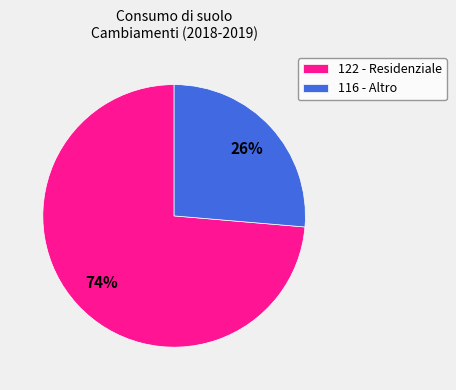

The 122 - Residenziale slice represents 82% of the pie. True or false?

False